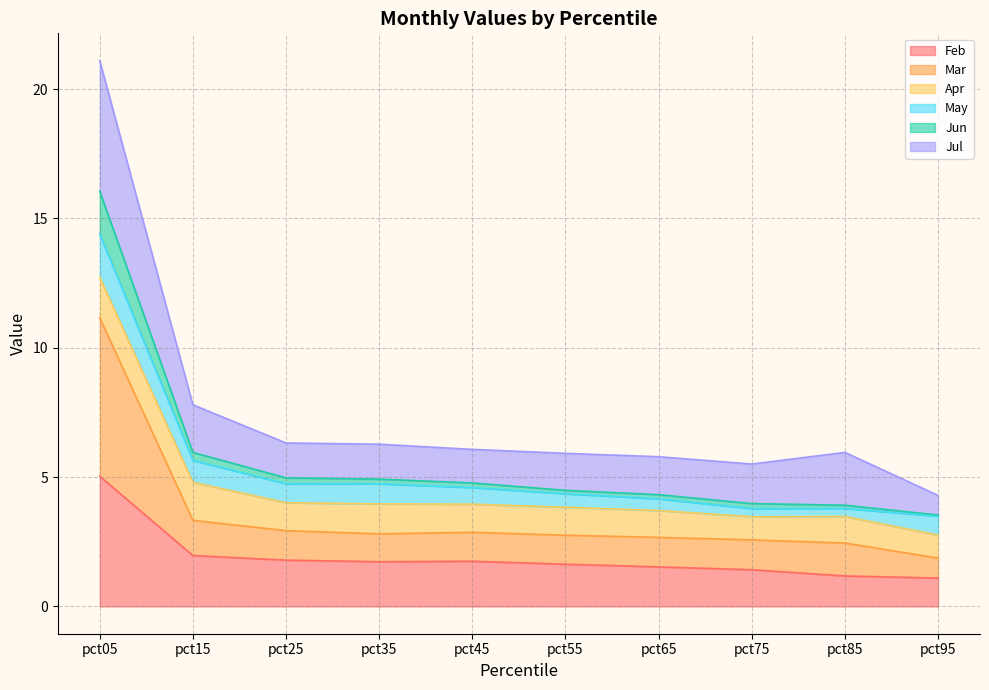

What is the total value across all series at pct05?

21.1